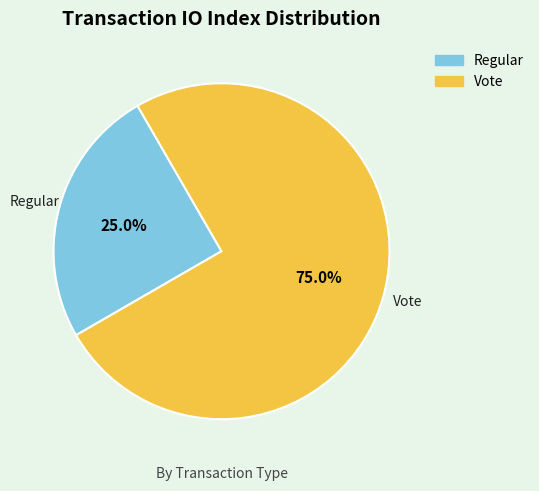

Rank the categories by value from lowest to highest.

Regular, Vote